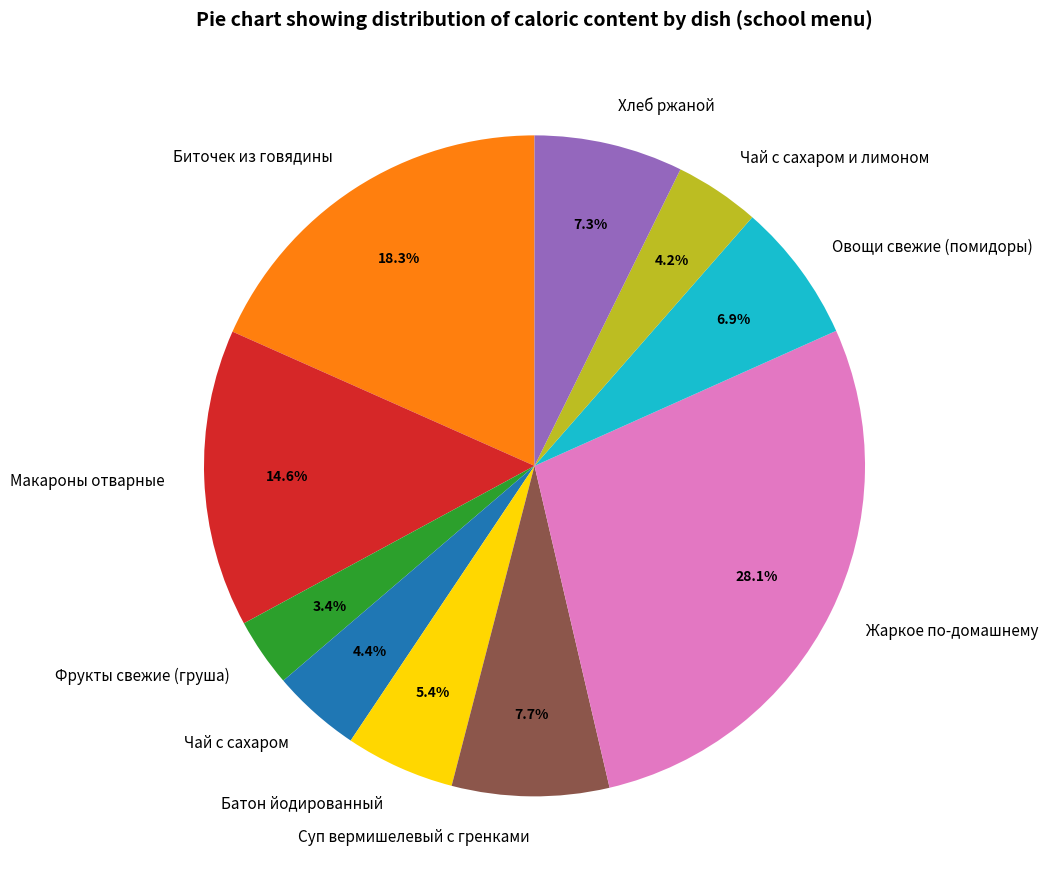

Count the number of slices in the pie.

10